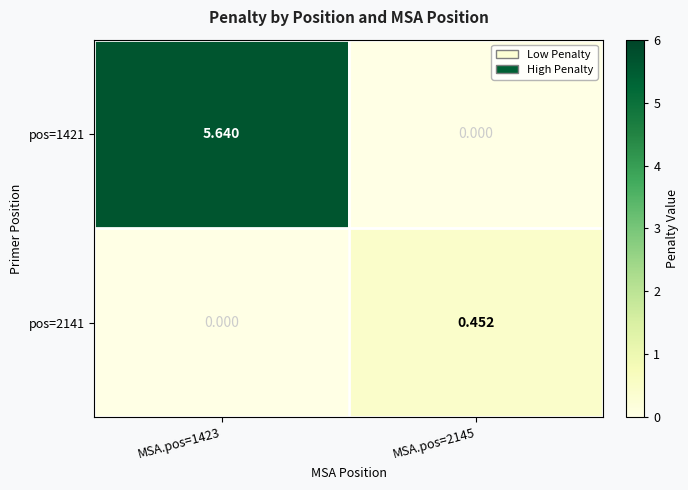

Rank the series at MSA.pos=2145 from highest to lowest value.

pos=2141, pos=1421